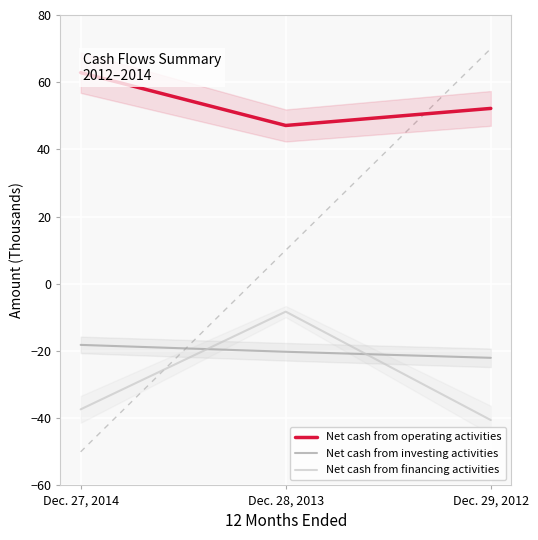

Which has a higher value, Dec. 28, 2013 or Dec. 29, 2012?

Dec. 29, 2012